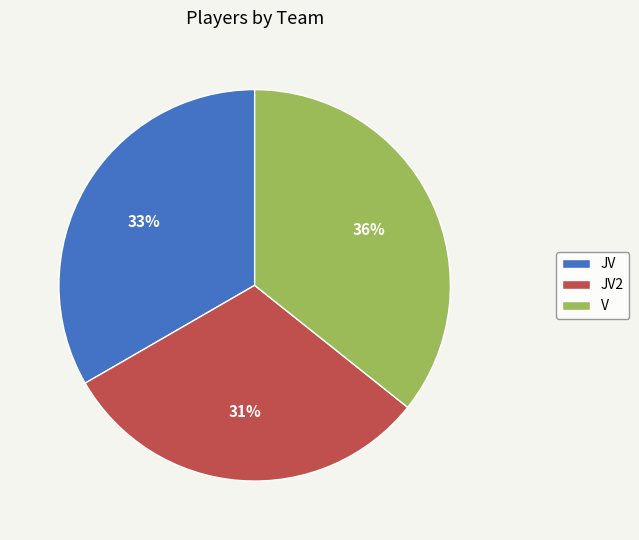

To the nearest percent, what is the difference between the JV2 and V slice percentages?

5%